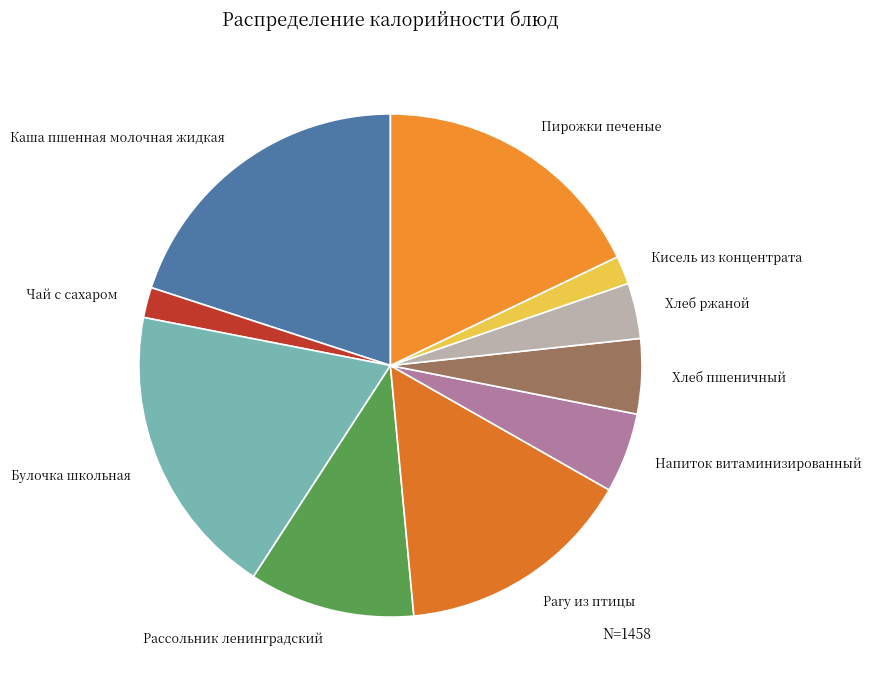

Does Хлеб ржаной represent more than half of the total?

No